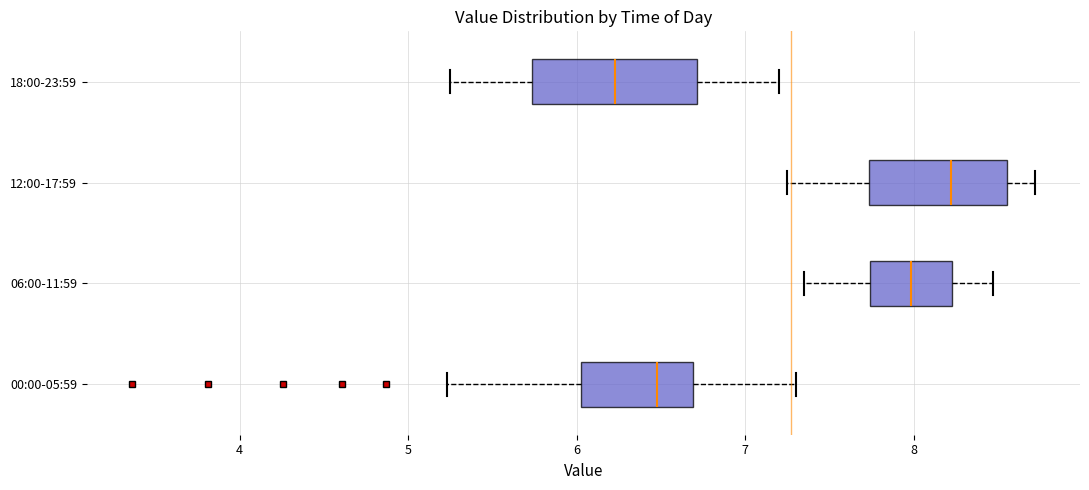

Where does the right whisker of the box for 18:00-23:59 end on the x-axis? The values are not printed on the chart, so give them approximately, as read against the axis.

7.2